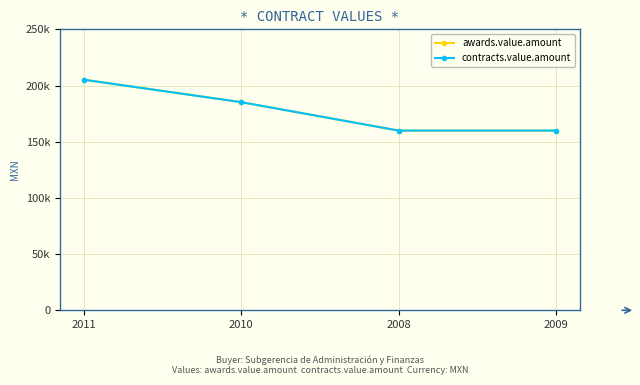

Is this an area chart (filled region under the line)?

No